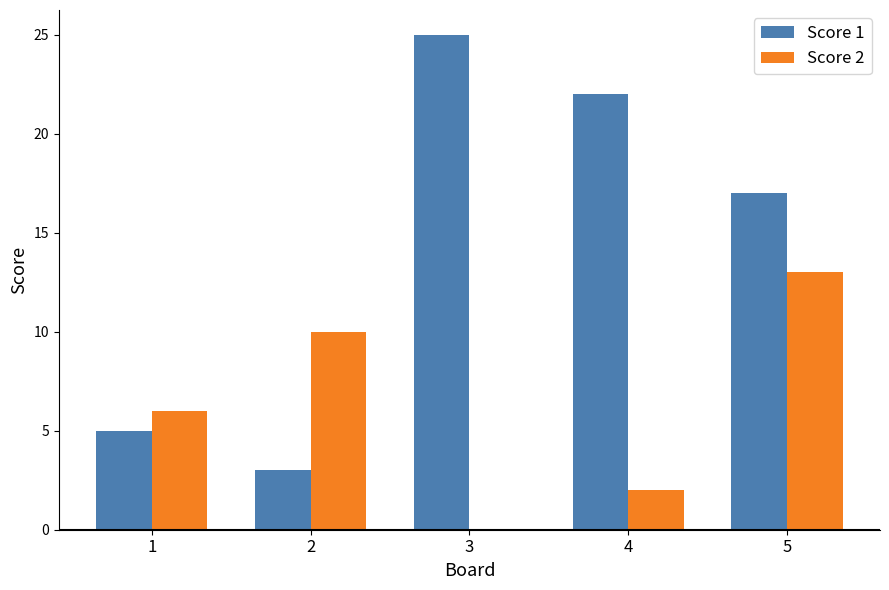

How many categories are shown in the chart?

5